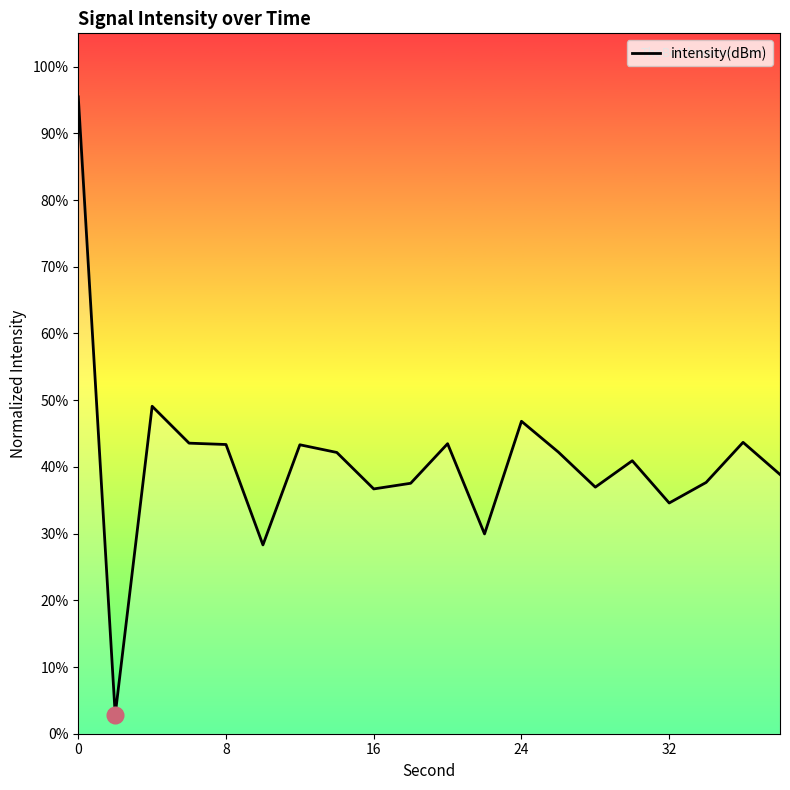

Does the chart have visible grid lines?

No